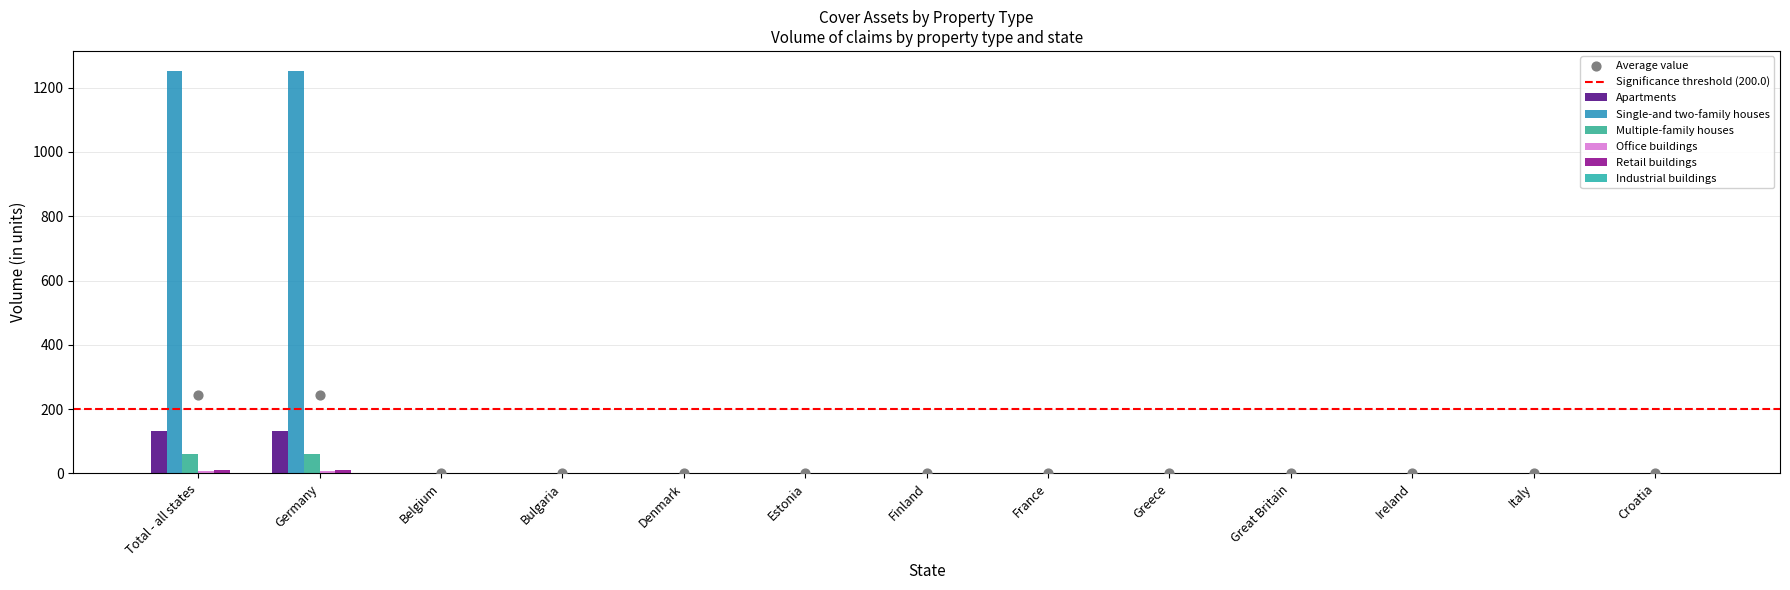

At which category is the sum across all series the highest?

Total - all states